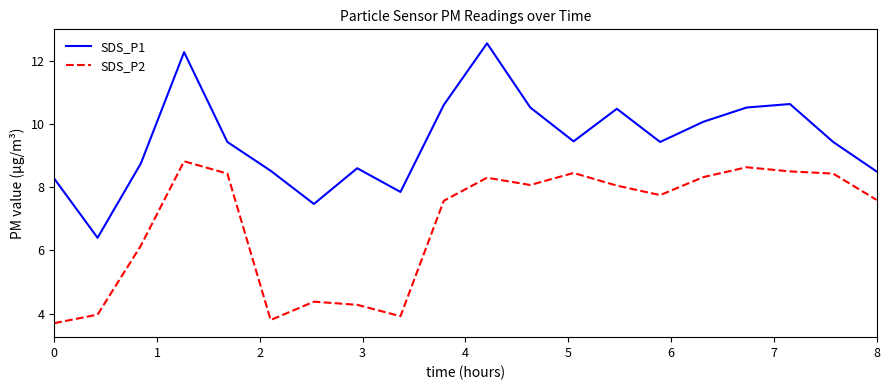

Is this an area chart (filled region under the line)?

No